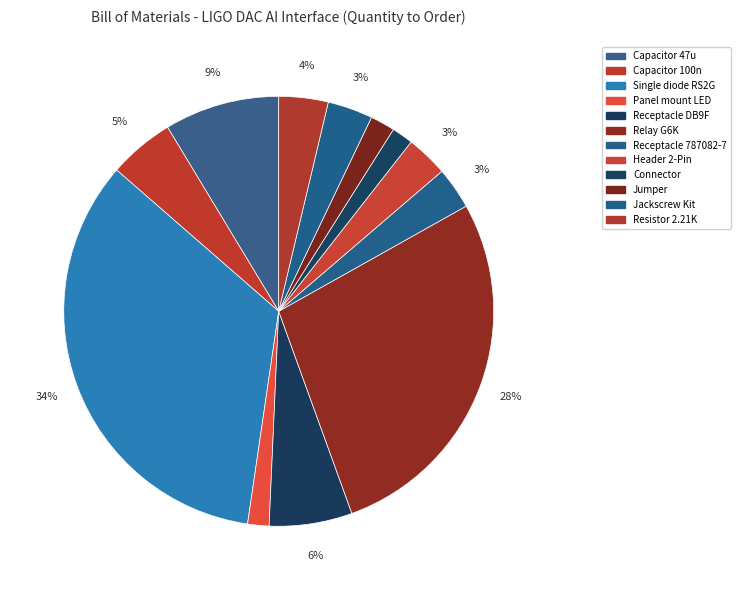

Is there any slice that represents more than half of the pie?

No